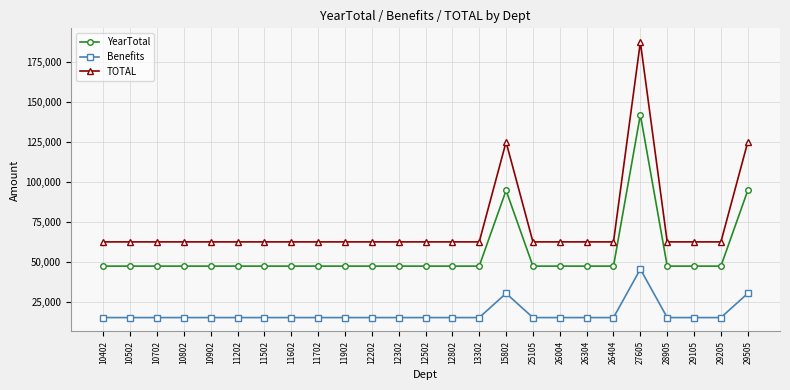

What is the difference between the maximum and minimum values in the TOTAL series?

124877.5